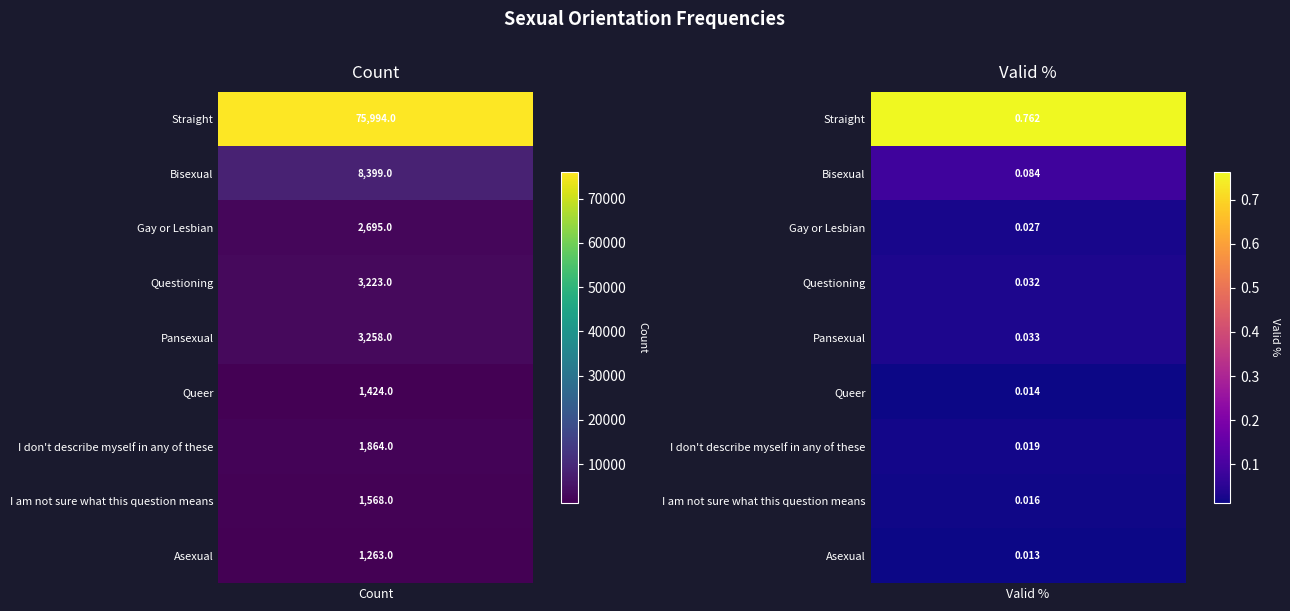

Reading left to right, list all the values displayed in this chart.

Straight: 0=75994.0	1=0.8
Bisexual: 0=8399.0	1=0.1
Gay or Lesbian: 0=2695.0	1=0.0
Questioning: 0=3223.0	1=0.0
Pansexual: 0=3258.0	1=0.0
Queer: 0=1424.0	1=0.0
I don't describe myself in any of these: 0=1864.0	1=0.0
I am not sure what this question means: 0=1568.0	1=0.0
Asexual: 0=1263.0	1=0.0